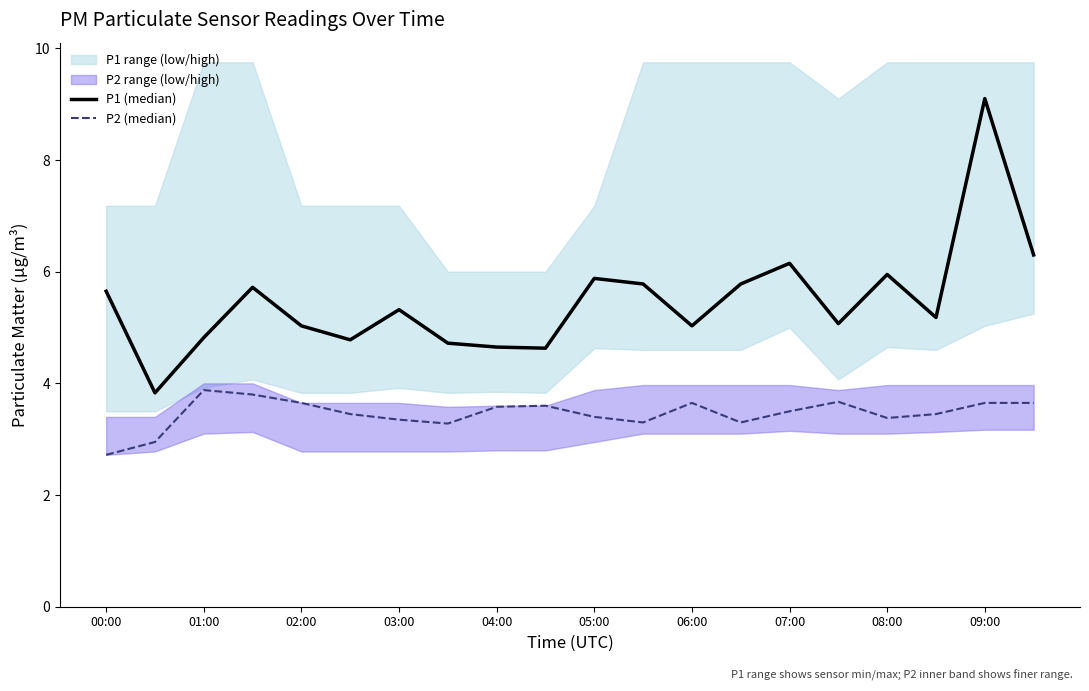

The P2 (median) series shows 5.1 at 15. True or false?

False